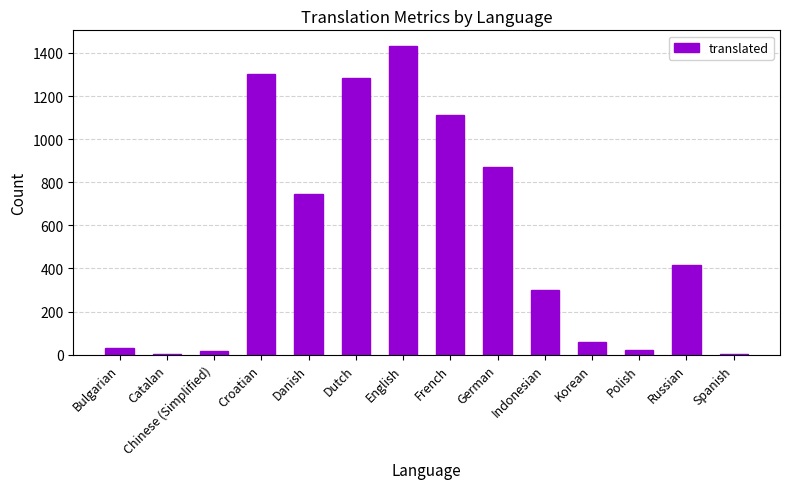

Is it true that the value at Croatian is 616?

False